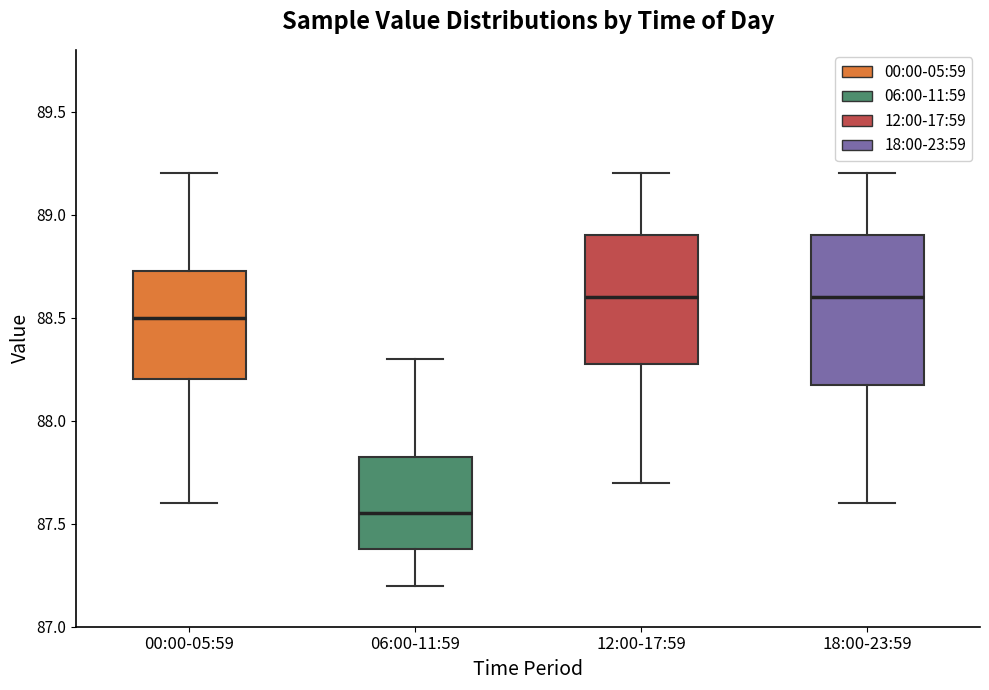

Which box's median line is the lowest?

06:00-11:59